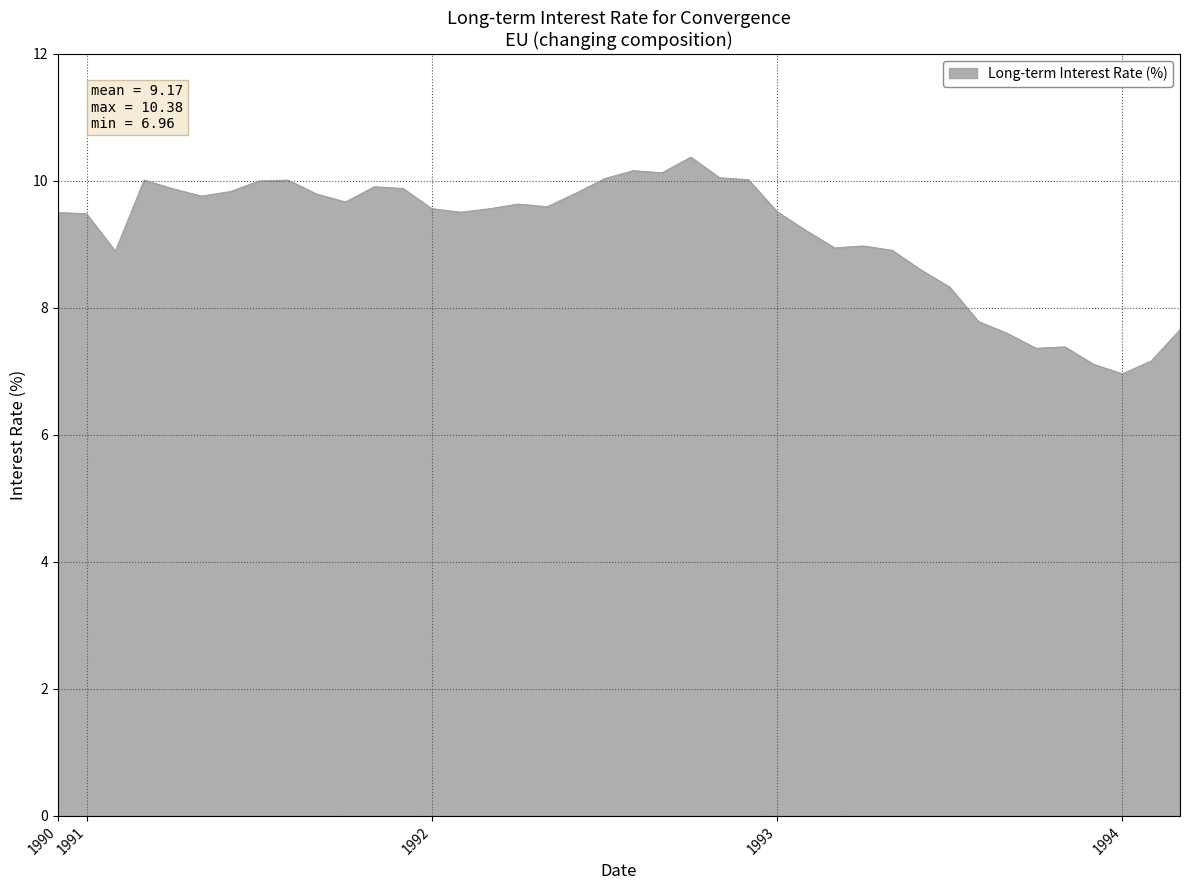

What is the maximum value shown in the chart?

10.4